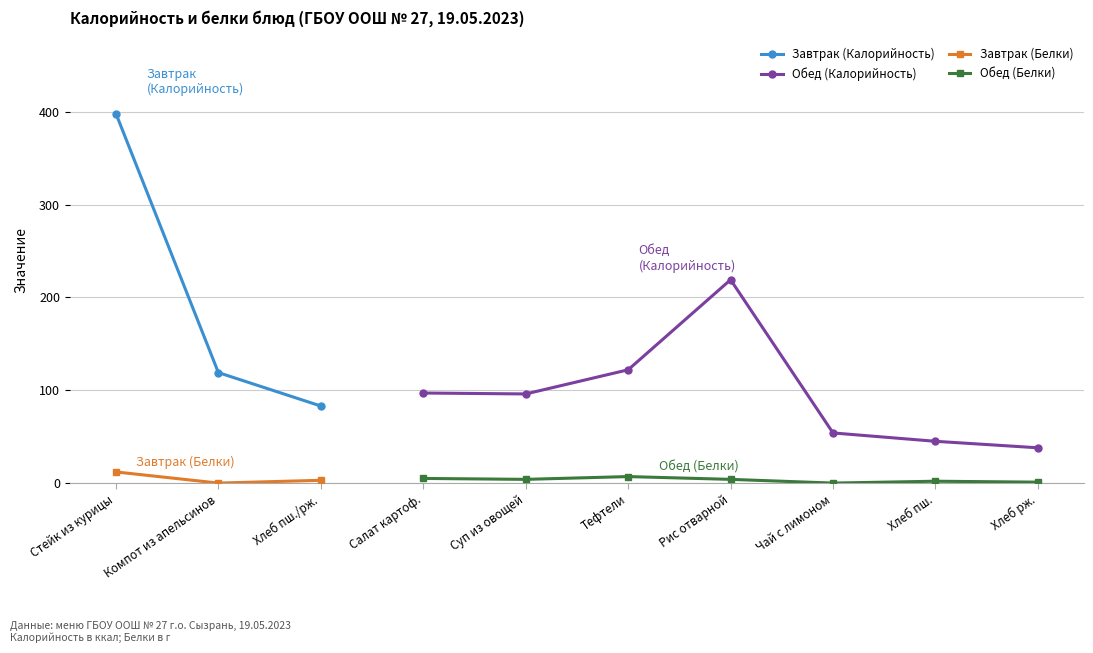

What is the label of the 1st point from the left?

Стейк из курицы